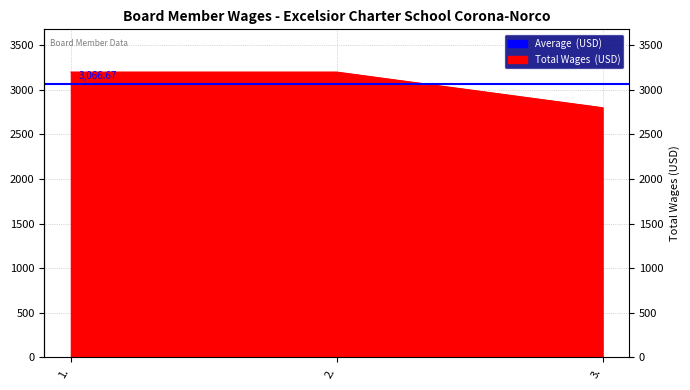

What is the label of the 2nd point from the left?

2.